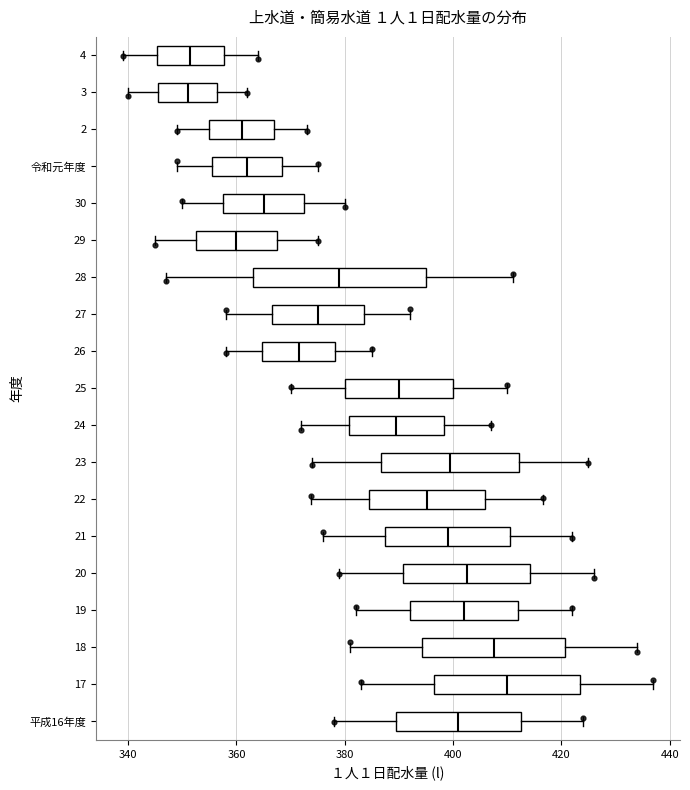

Reading bottom to top, transcribe this box plot: for each box, give where its median line is, the range the box spans, and where its two whiskers end, as read against the x-axis. The values are not printed on the chart, so give them approximately, as read against the axis.

平成16年度: median 402, box 390 to 412, whiskers 378 to 424
17: median 410, box 396 to 424, whiskers 384 to 438
18: median 408, box 394 to 420, whiskers 382 to 434
19: median 402, box 392 to 412, whiskers 382 to 422
20: median 402, box 390 to 414, whiskers 380 to 426
21: median 400, box 388 to 410, whiskers 376 to 422
22: median 396, box 384 to 406, whiskers 374 to 416
23: median 400, box 386 to 412, whiskers 374 to 426
24: median 390, box 380 to 398, whiskers 372 to 408
25: median 390, box 380 to 400, whiskers 370 to 410
26: median 372, box 364 to 378, whiskers 358 to 386
27: median 376, box 366 to 384, whiskers 358 to 392
28: median 380, box 364 to 396, whiskers 348 to 412
29: median 360, box 352 to 368, whiskers 346 to 376
30: median 366, box 358 to 372, whiskers 350 to 380
令和元年度: median 362, box 356 to 368, whiskers 350 to 376
2: median 362, box 356 to 368, whiskers 350 to 374
3: median 352, box 346 to 356, whiskers 340 to 362
4: median 352, box 346 to 358, whiskers 340 to 364